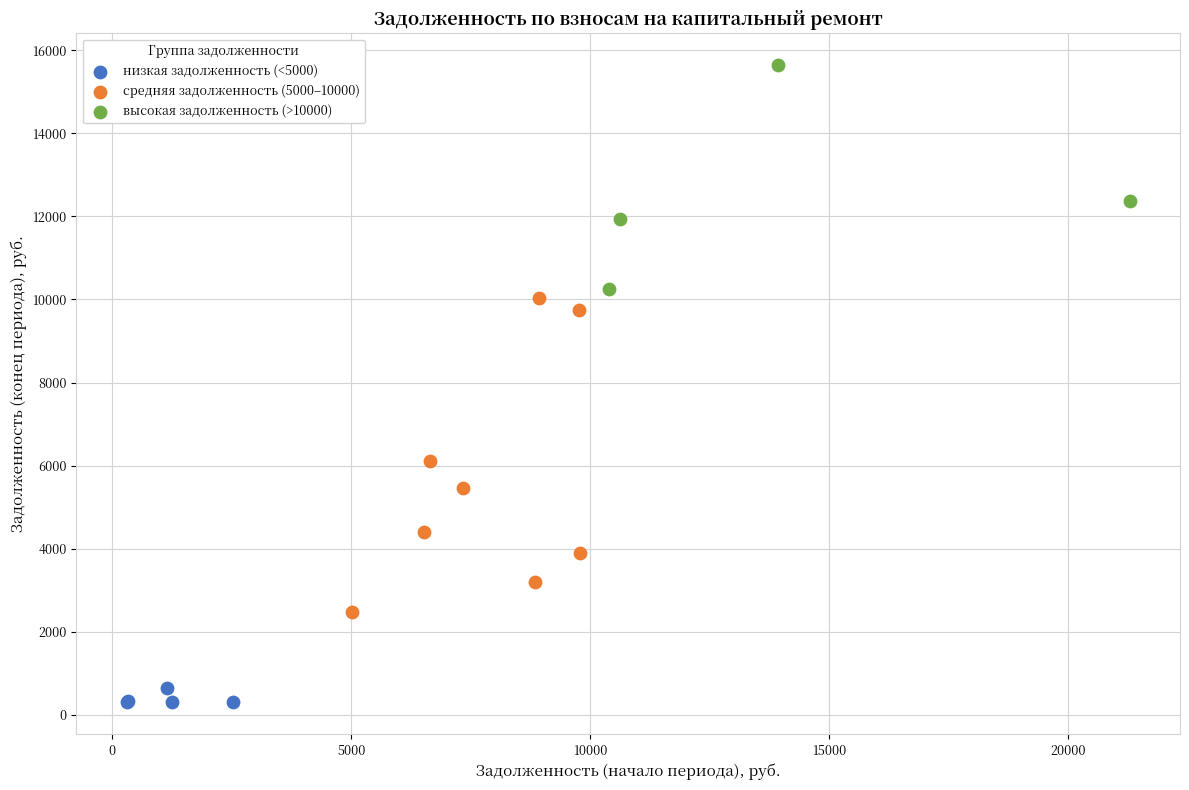

Which series has the largest Y range (max minus min)?

средняя задолженность (5000–10000)